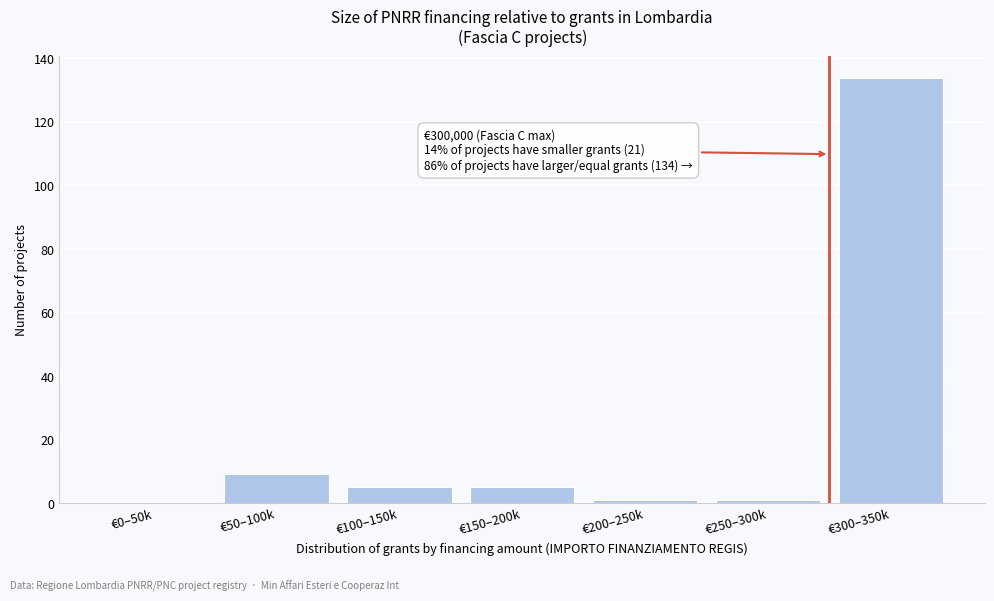

Reading left to right, transcribe all the data shown in this chart.

€0–50k=0	€50–100k=9	€100–150k=5	€150–200k=5	€200–250k=1	€250–300k=1	€300–350k=134